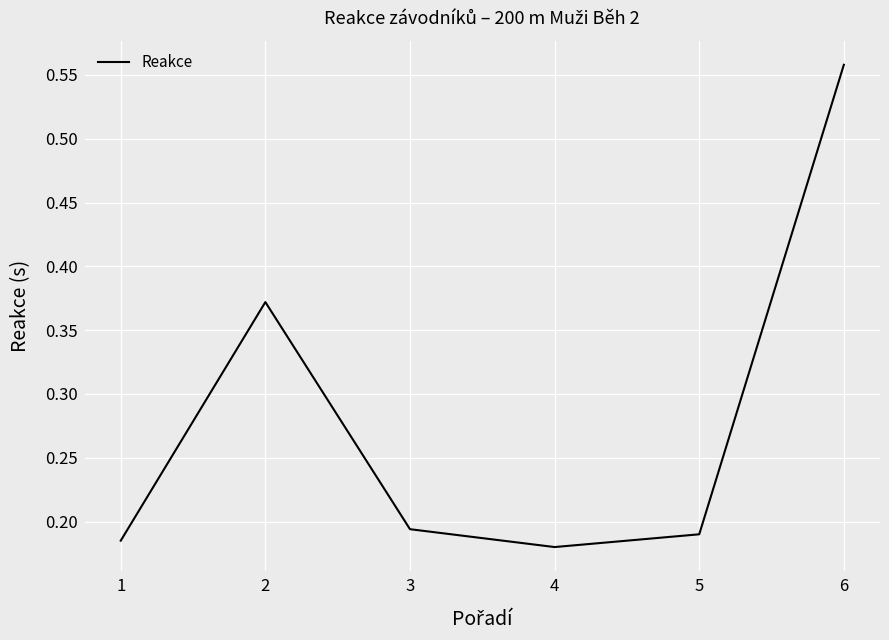

Which category has the lowest value across all series?

4